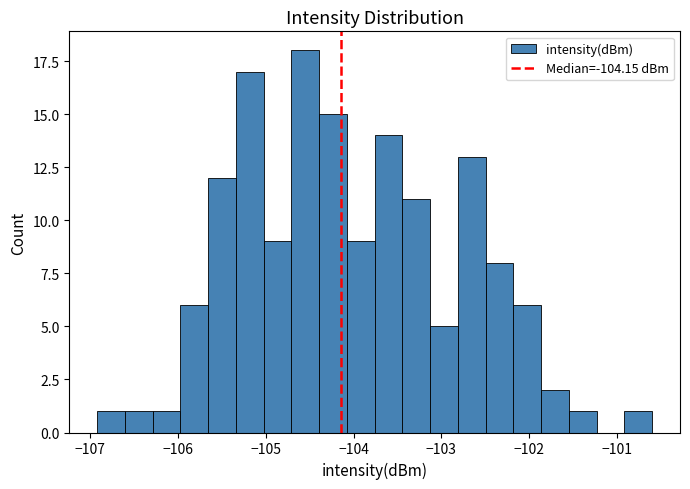

Read against the x-axis, roughly where is the centre of the tallest bar?

-104.6